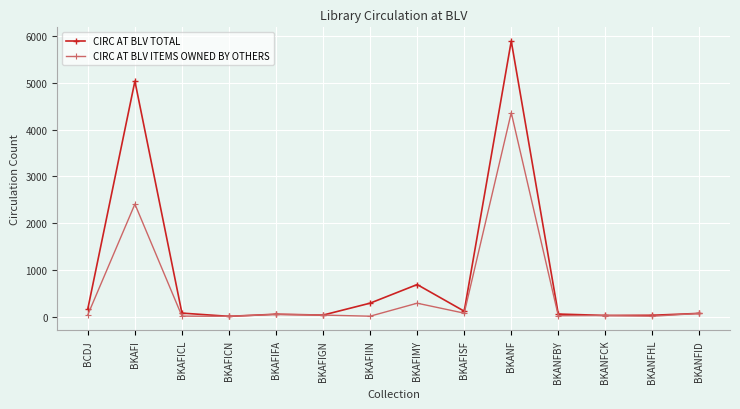

The CIRC AT BLV ITEMS OWNED BY OTHERS series shows 2406 at BKAFI. True or false?

True